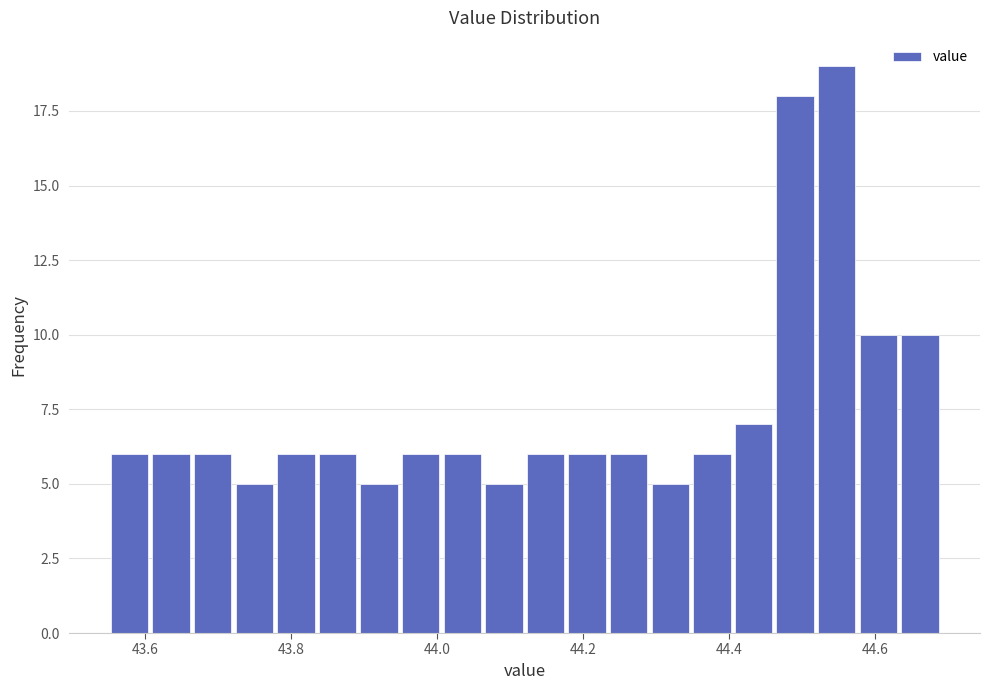

Around what value on the x-axis is the tallest bar? Give the approximate position of its centre, as read against the axis.

44.54